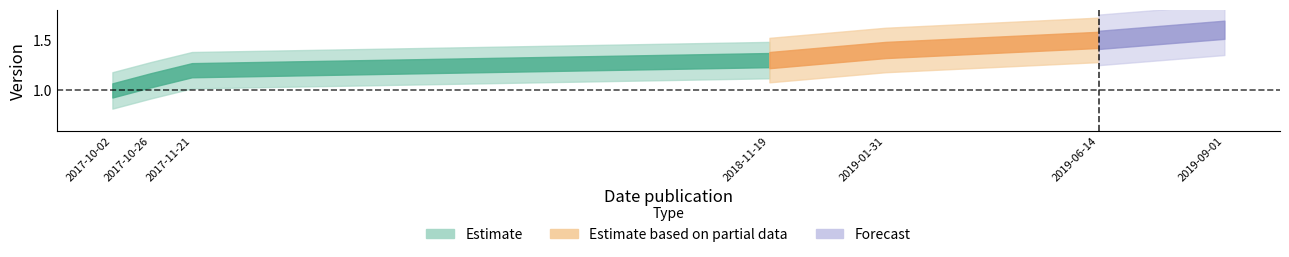

How many lines are shown in the chart?

1